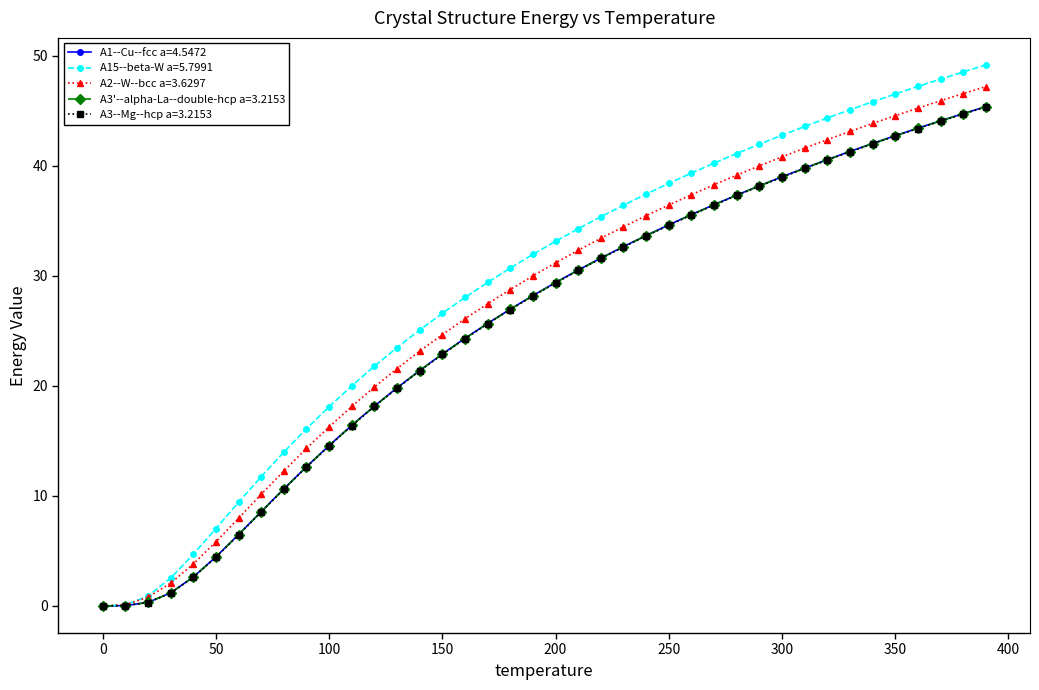

How many values in the A3'--alpha-La--double-hcp a=3.2153 series exceed 29?

20